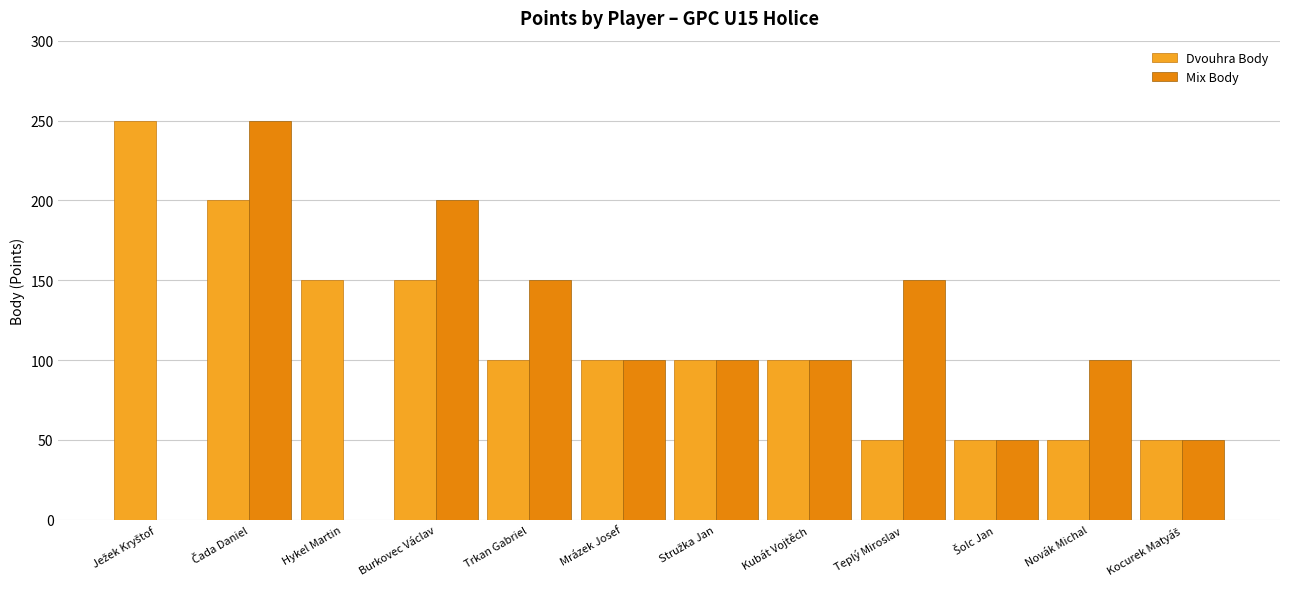

What is the total value across all series at Novák Michal?

150